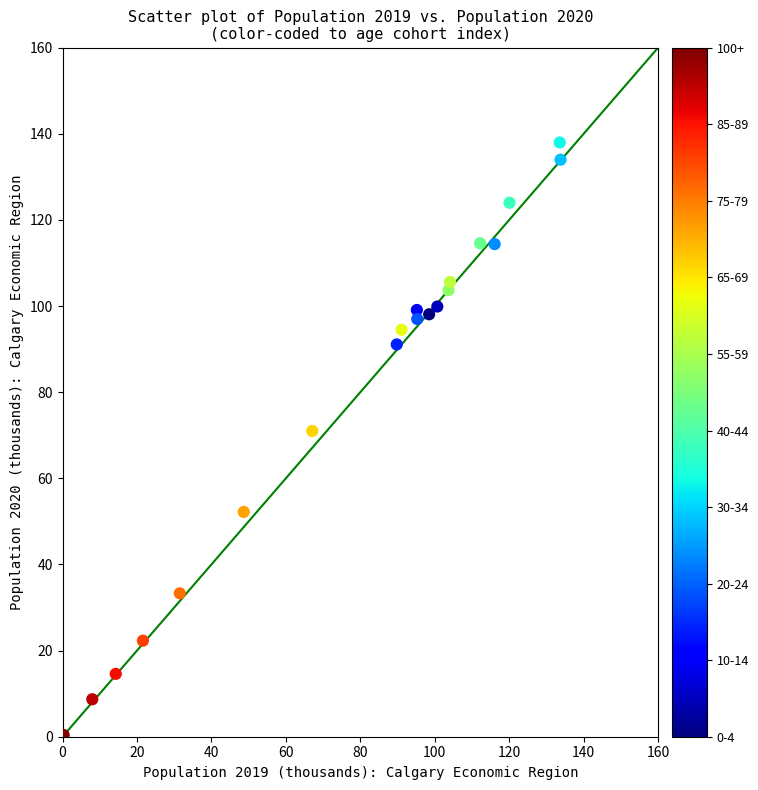

What is the range of Y values (max minus min)?

137.6